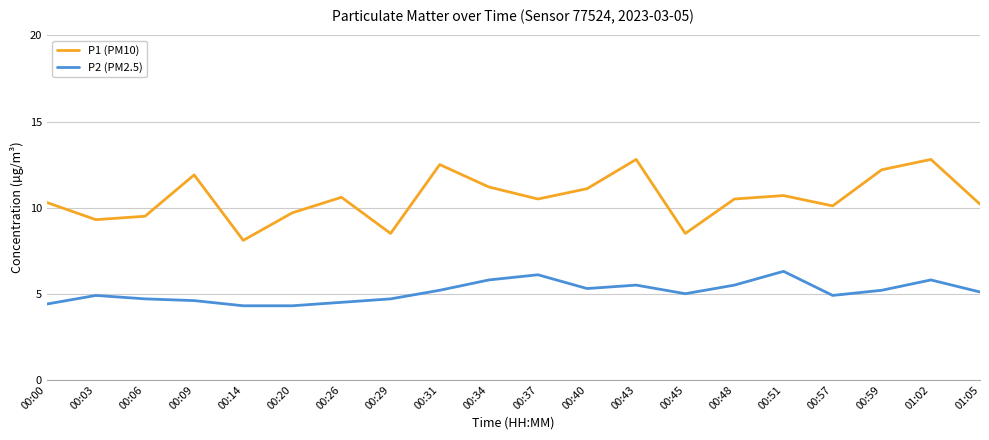

Reading left to right, transcribe all the data shown in this chart.

P1 (PM10): 10.3	9.3	9.5	11.9	8.1	9.7	10.6	8.5	12.5	11.2	10.5	11.1	12.8	8.5	10.5	10.7	10.1	12.2	12.8	10.2
P2 (PM2.5): 4.4	4.9	4.7	4.6	4.3	4.3	4.5	4.7	5.2	5.8	6.1	5.3	5.5	5.0	5.5	6.3	4.9	5.2	5.8	5.1